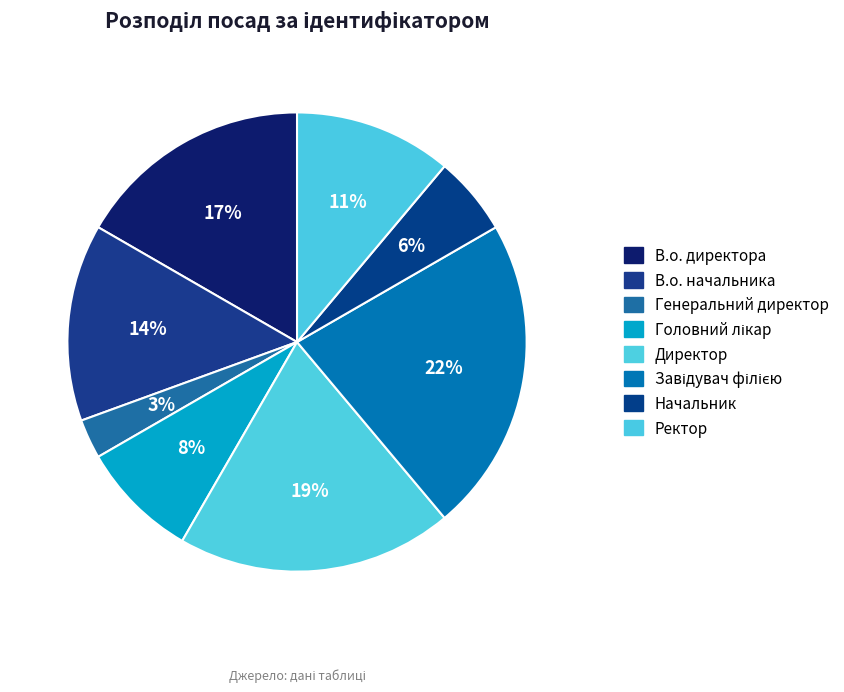

Between Ректор and Директор, which is larger?

Директор